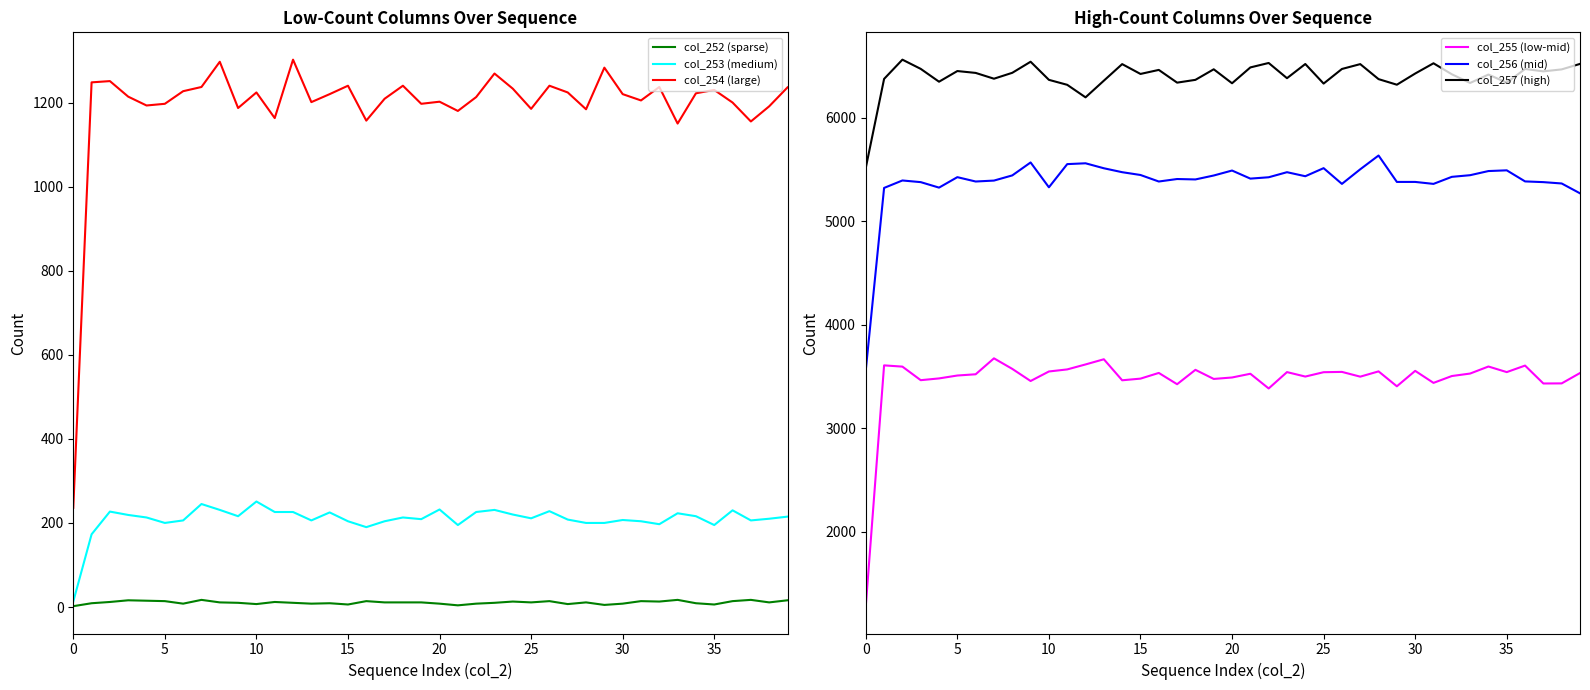

Is it true that col_252 (sparse) equals 15 at 19?

False